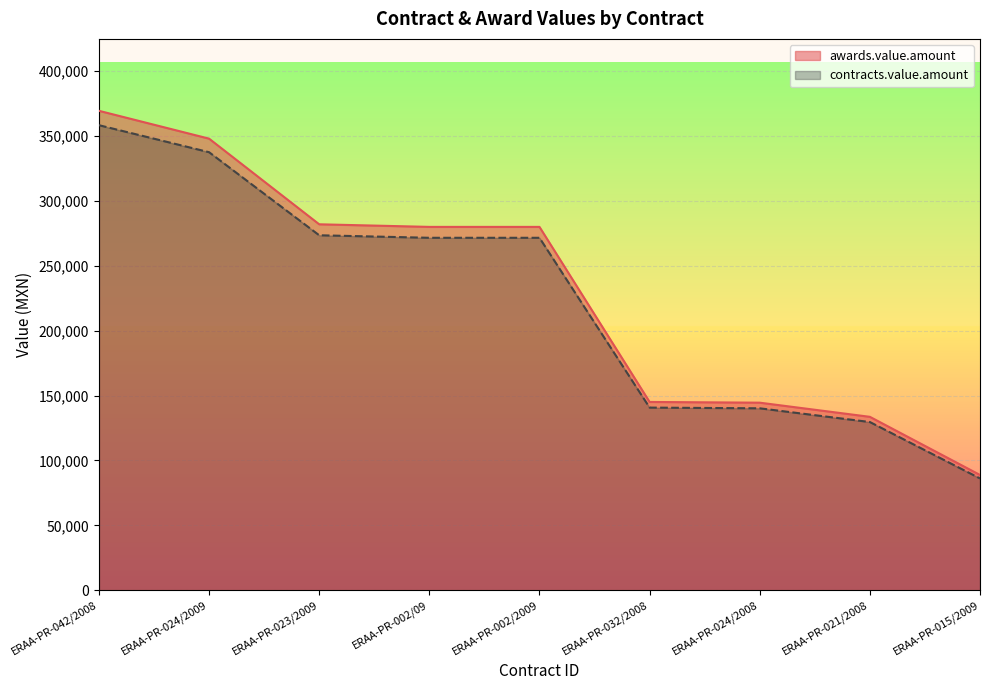

What is the value of the awards.value.amount point at the 3rd from the left?

282000.0